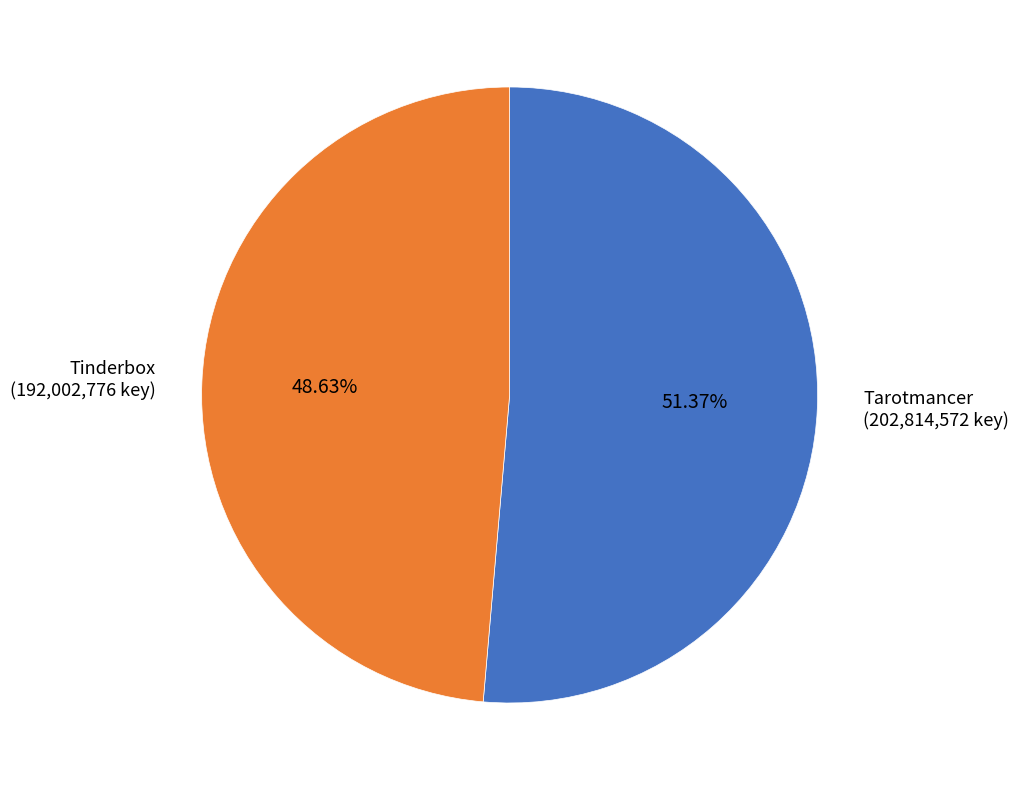

Is there any slice that represents more than half of the pie?

Yes